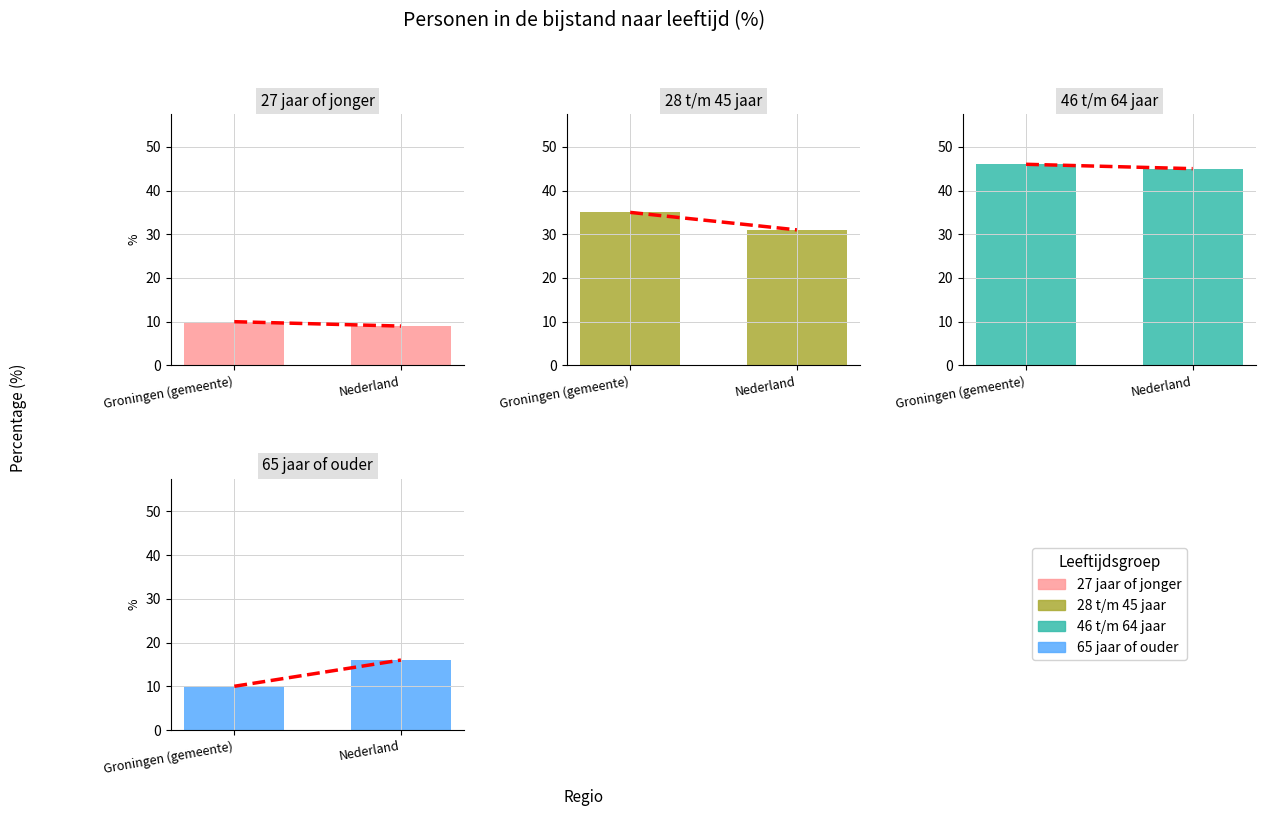

What is the approximate value of 46 t/m 64 jaar at Nederland?

45